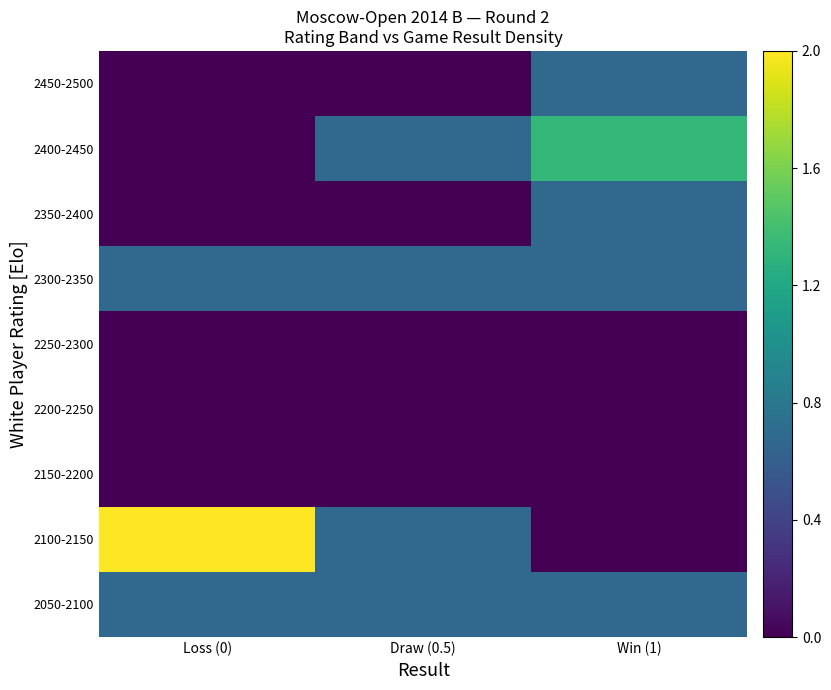

Reading left to right, transcribe all the data shown in this chart.

2050-2100: Loss (0)=0.7	Draw (0.5)=0.7	Win (1)=0.7
2100-2150: Loss (0)=2.0	Draw (0.5)=0.7	Win (1)=0.0
2150-2200: Loss (0)=0.0	Draw (0.5)=0.0	Win (1)=0.0
2200-2250: Loss (0)=0.0	Draw (0.5)=0.0	Win (1)=0.0
2250-2300: Loss (0)=0.0	Draw (0.5)=0.0	Win (1)=0.0
2300-2350: Loss (0)=0.7	Draw (0.5)=0.7	Win (1)=0.7
2350-2400: Loss (0)=0.0	Draw (0.5)=0.0	Win (1)=0.7
2400-2450: Loss (0)=0.0	Draw (0.5)=0.7	Win (1)=1.3
2450-2500: Loss (0)=0.0	Draw (0.5)=0.0	Win (1)=0.7